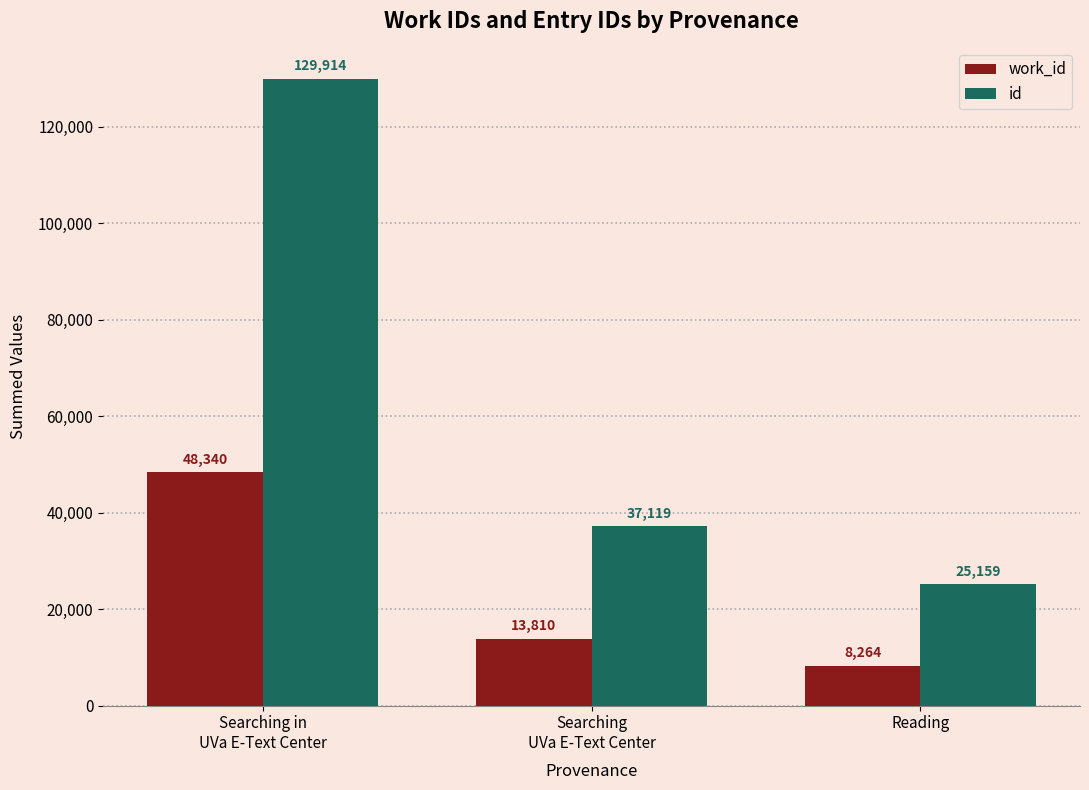

What are all the series names shown in the legend?

work_id, id